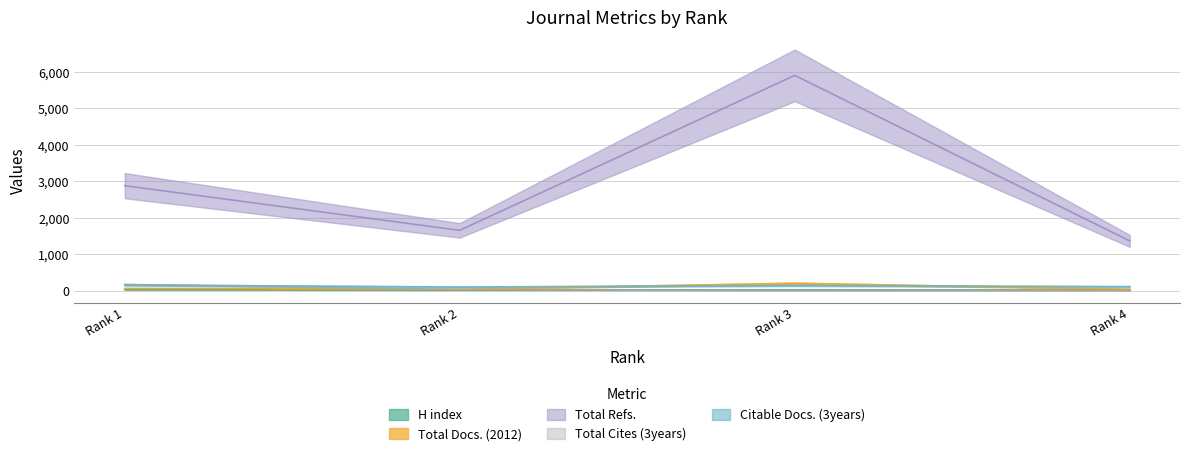

Read the Total Cites (3years) value at Rank 2, to the nearest 5.

30